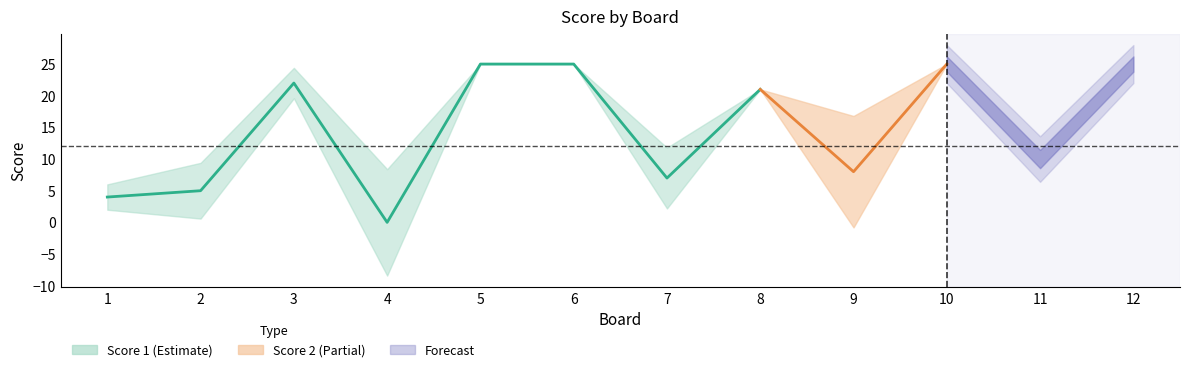

Does the chart display data point markers on the line(s)?

No